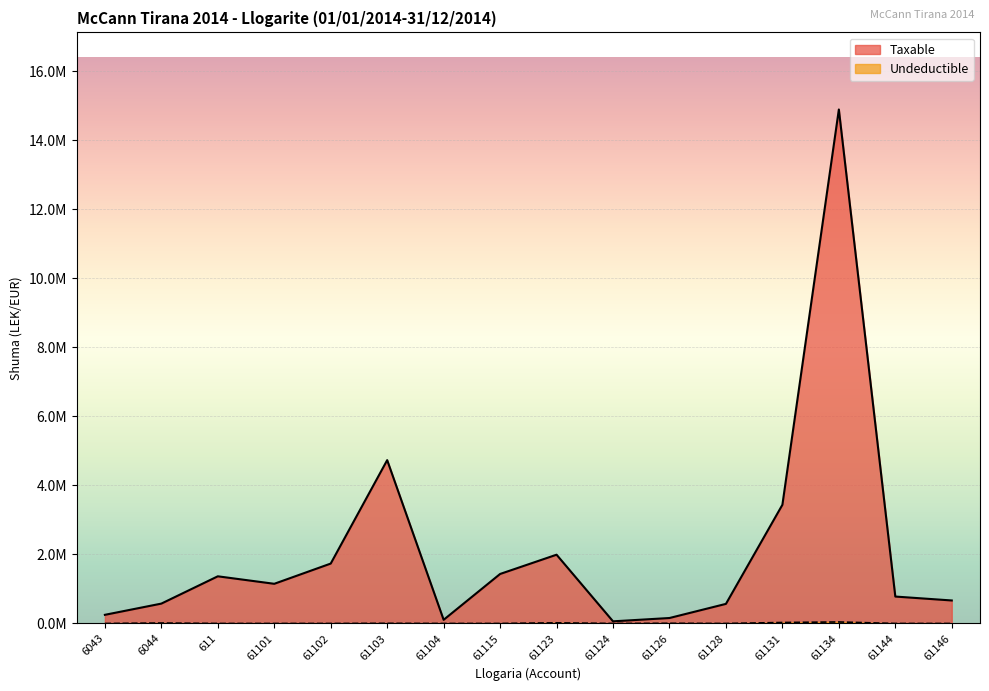

What are all the series names shown in the legend?

Taxable, Undeductible